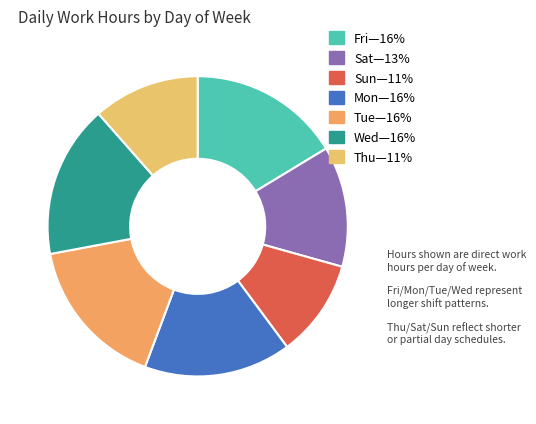

To the nearest percent, what is the average slice percentage?

14%